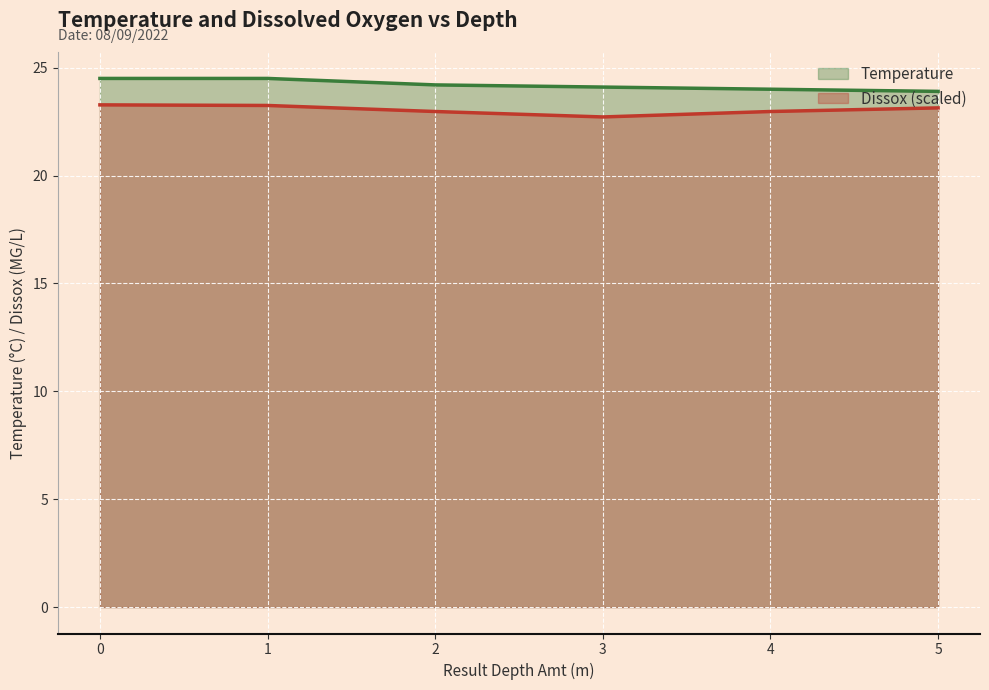

Rank the series at 2 from lowest to highest value.

Dissox (scaled), Temperature